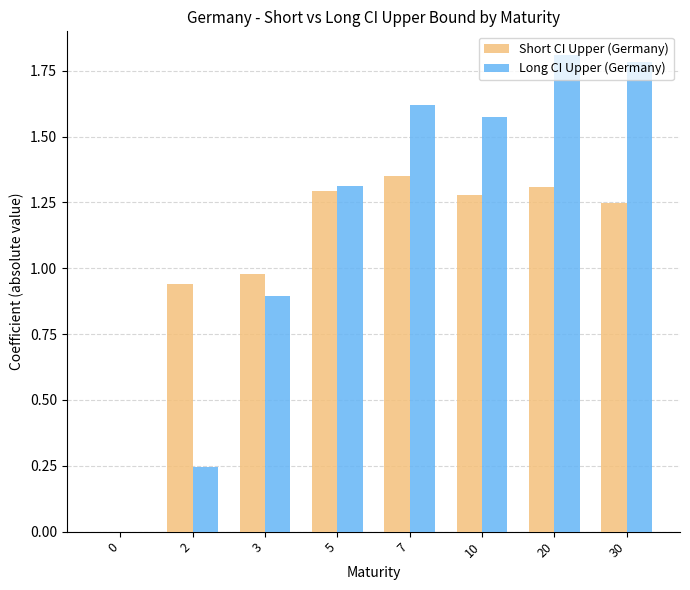

How many values in Long CI Upper (Germany) are above zero?

7